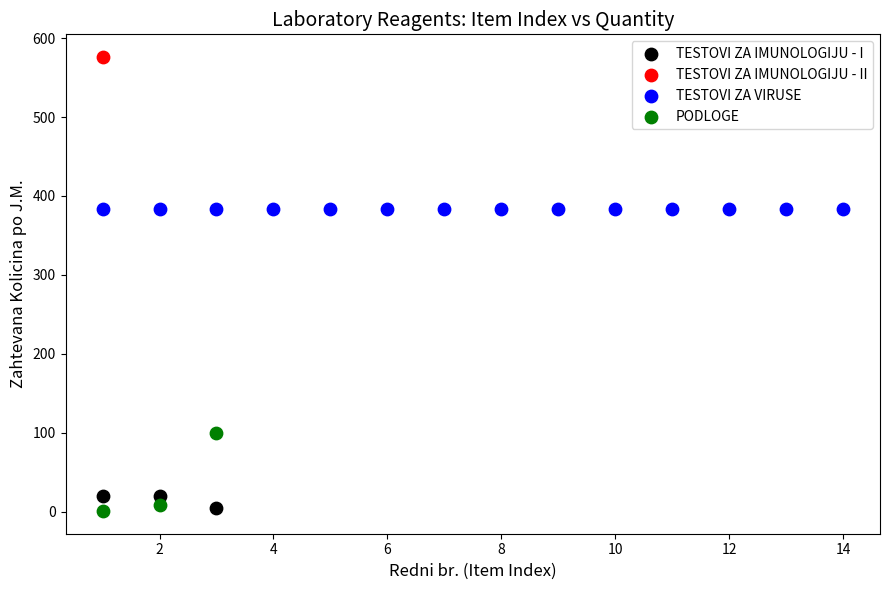

What are all the series names shown in the legend?

TESTOVI ZA IMUNOLOGIJU - I, TESTOVI ZA IMUNOLOGIJU - II, TESTOVI ZA VIRUSE, PODLOGE